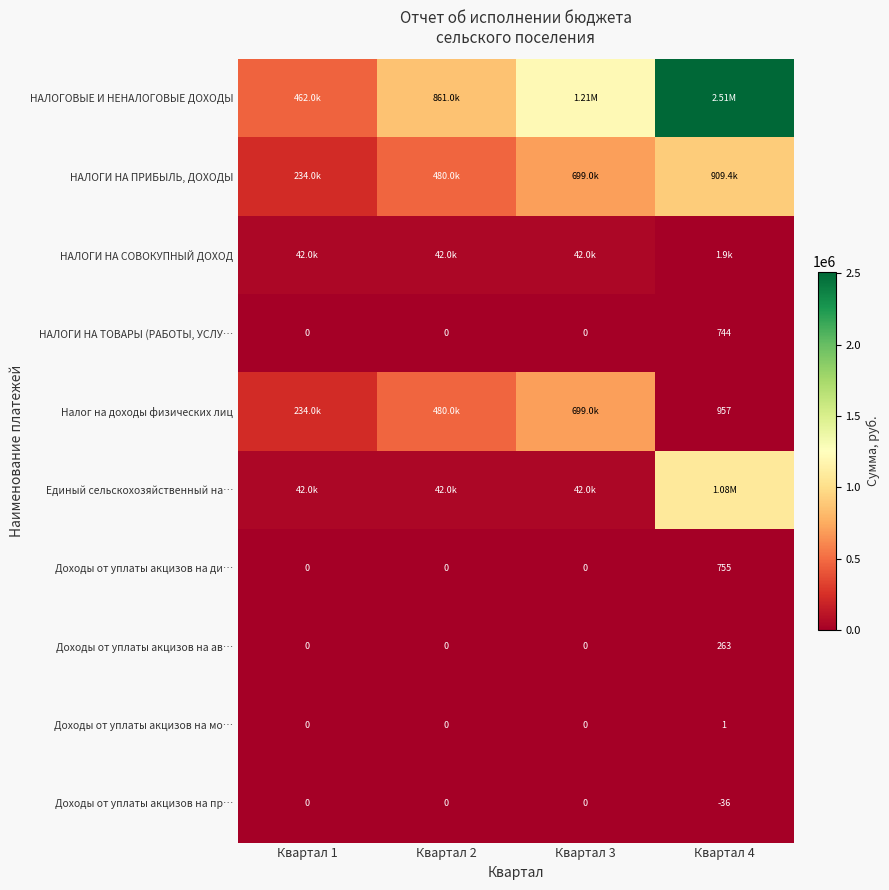

How many data points in Доходы от уплаты акцизов на пр… are less than 0?

1